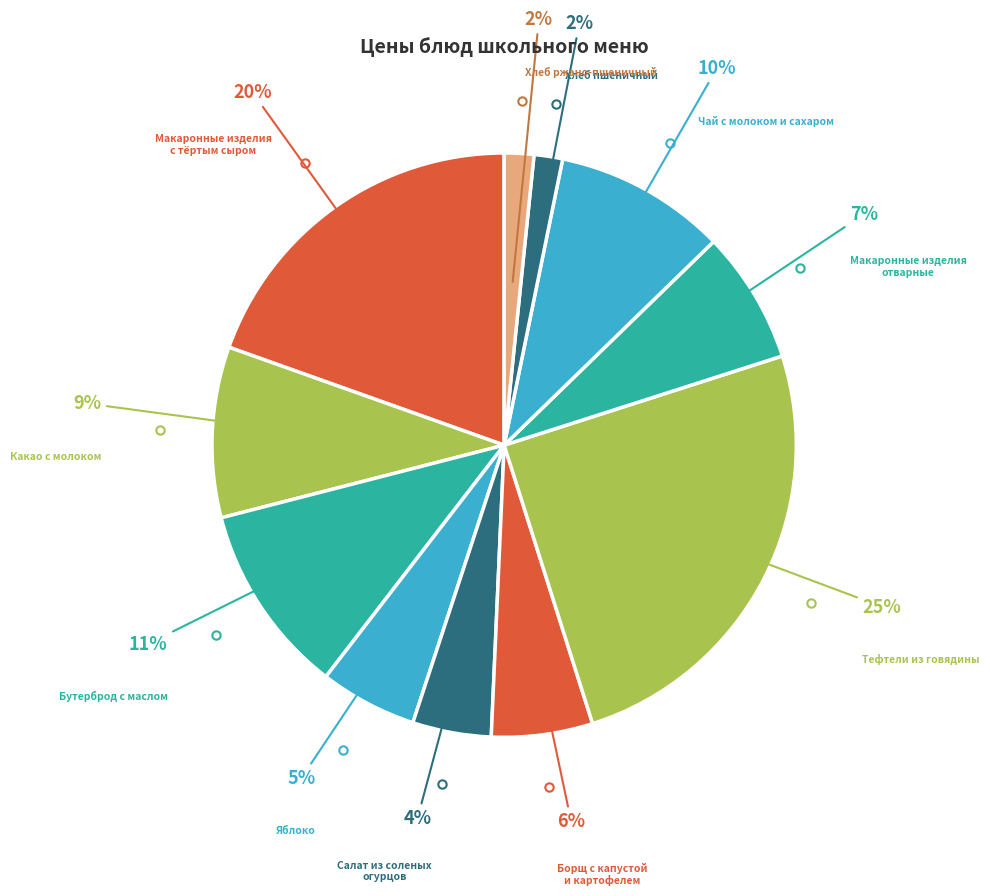

Which category has the smallest portion of the pie?

Хлеб пшеничный